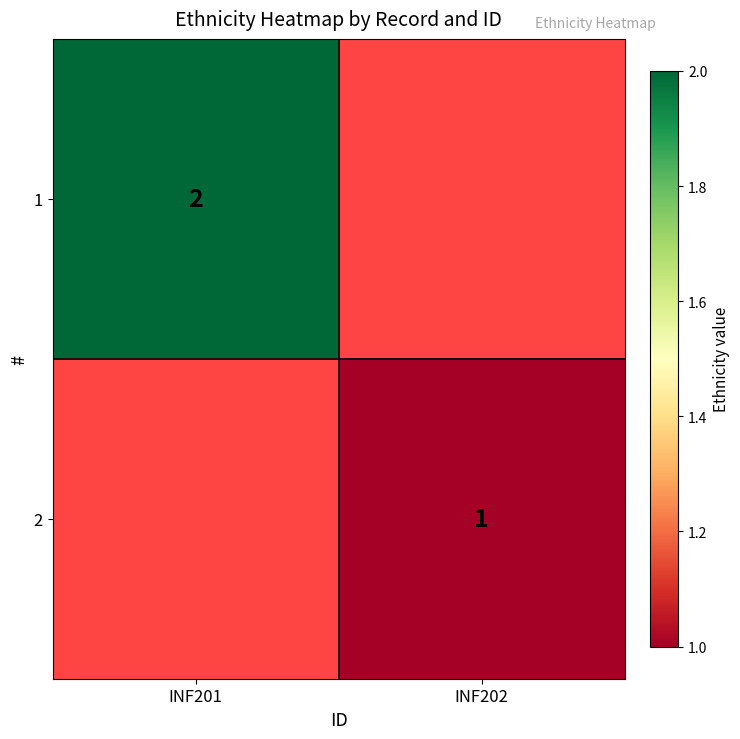

Which label corresponds to the smallest value in the chart?

INF202